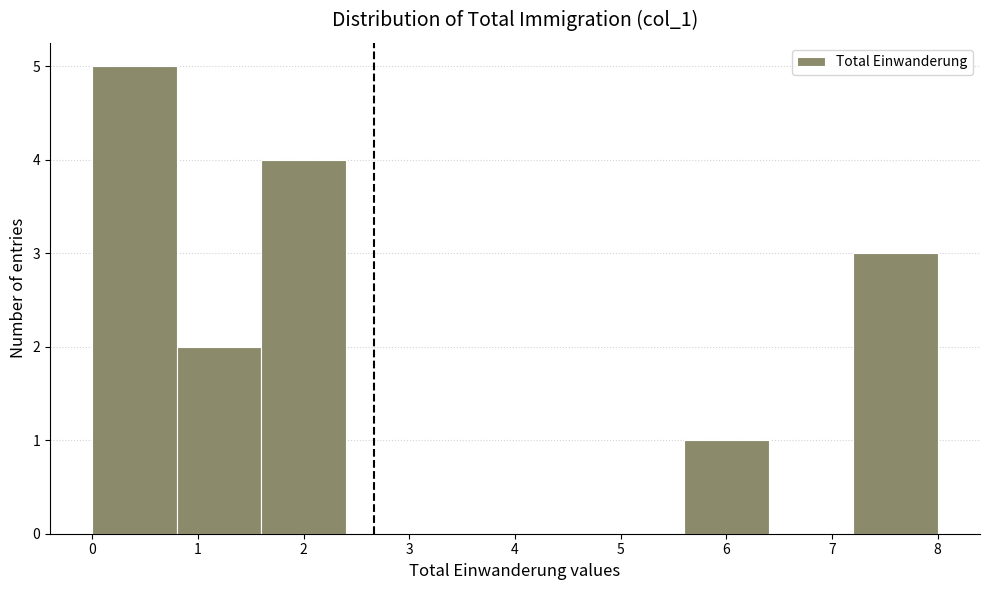

Reading left to right, list every bar in this chart as the range it spans on the x-axis followed by its height. The values are not printed on the chart, so give them approximately, as read against the axis.

0.0 to 0.8: 5
0.8 to 1.6: 2
1.6 to 2.4: 4
2.4 to 3.2: 0
3.2 to 4.0: 0
4.0 to 4.8: 0
4.8 to 5.6: 0
5.6 to 6.4: 1
6.4 to 7.2: 0
7.2 to 8.0: 3